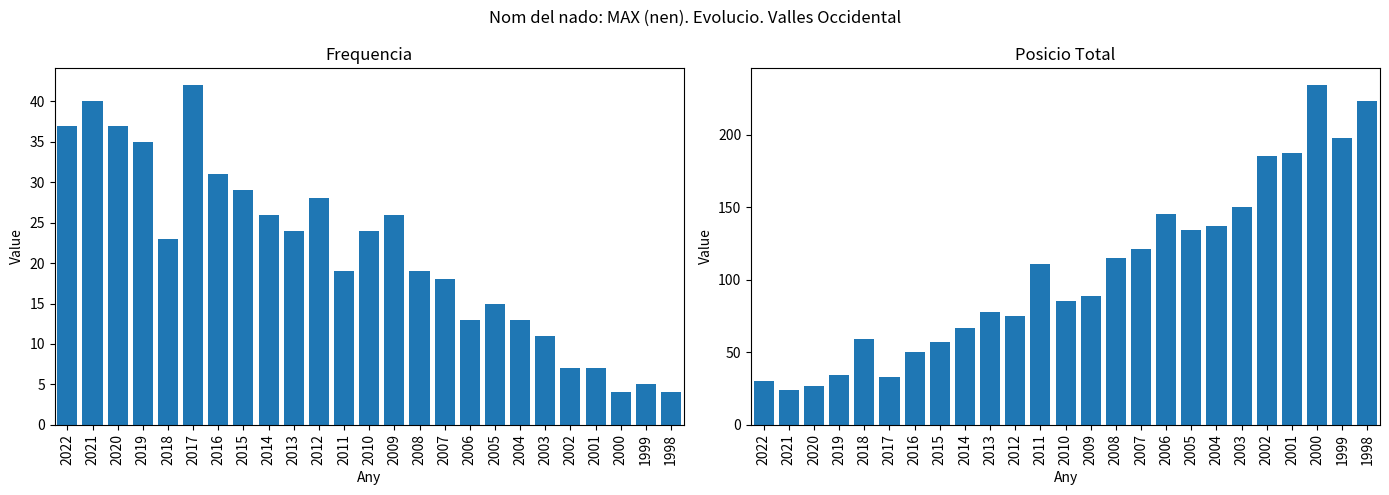

True or false: Frequencia has a value of 4 at 1998.

True